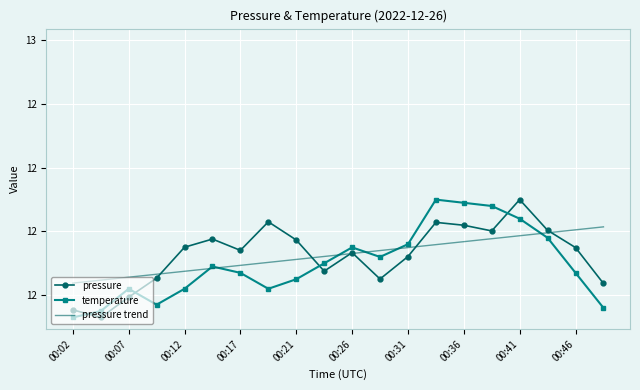

What are all the series names shown in the legend?

pressure, temperature, pressure trend